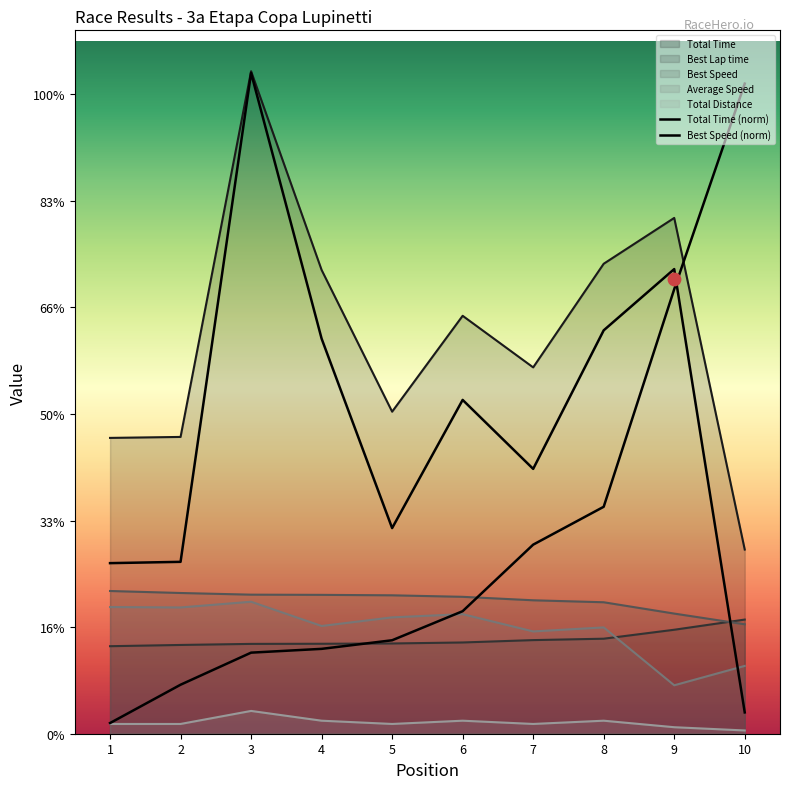

Which series has the largest total across all categories?

Total Time